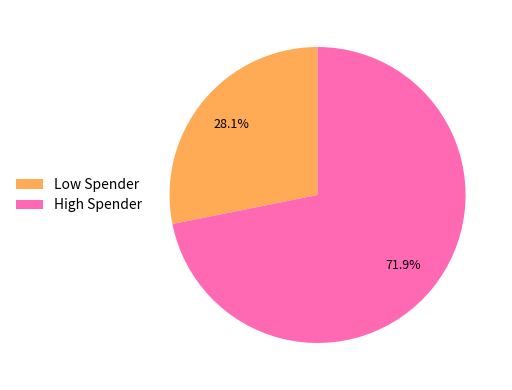

Rank the categories by value from lowest to highest.

Low Spender, High Spender